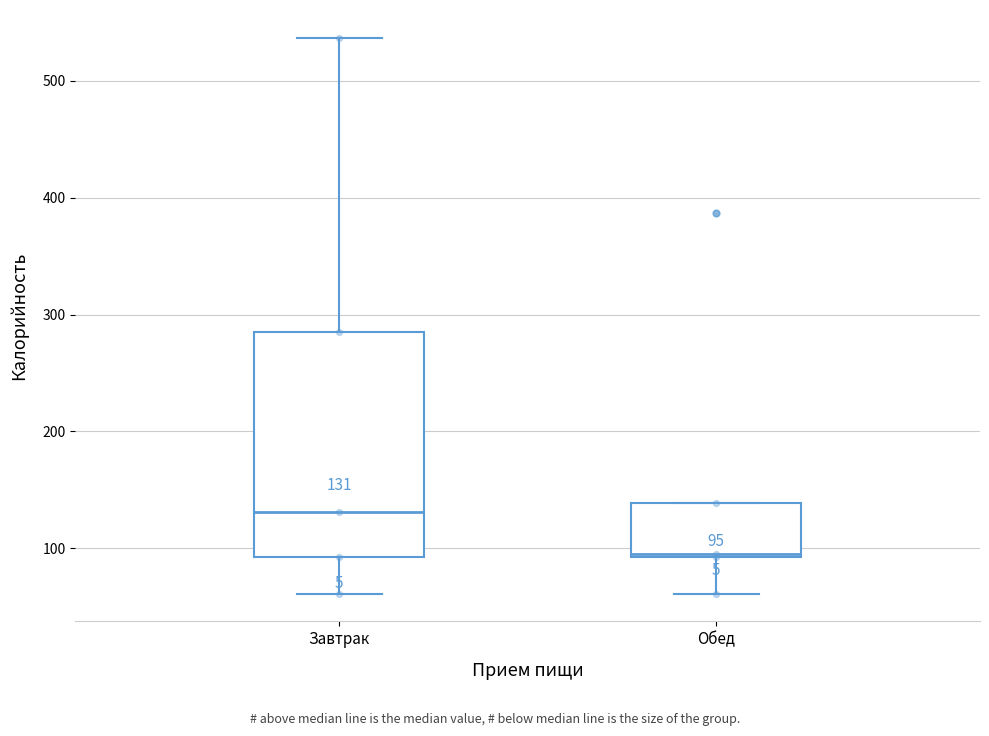

Comparing the boxes themselves (not the whiskers), which one is the tallest?

Завтрак